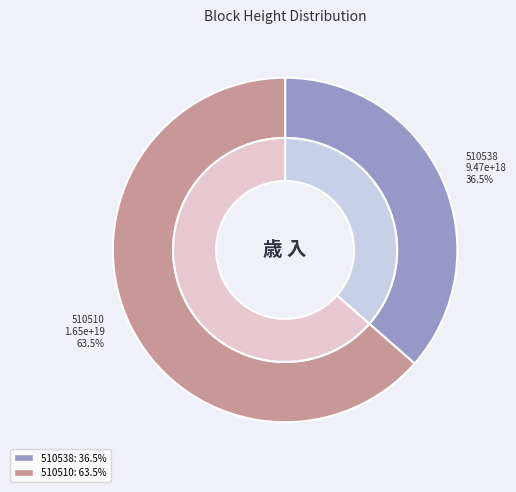

Count the number of slices in the pie.

2